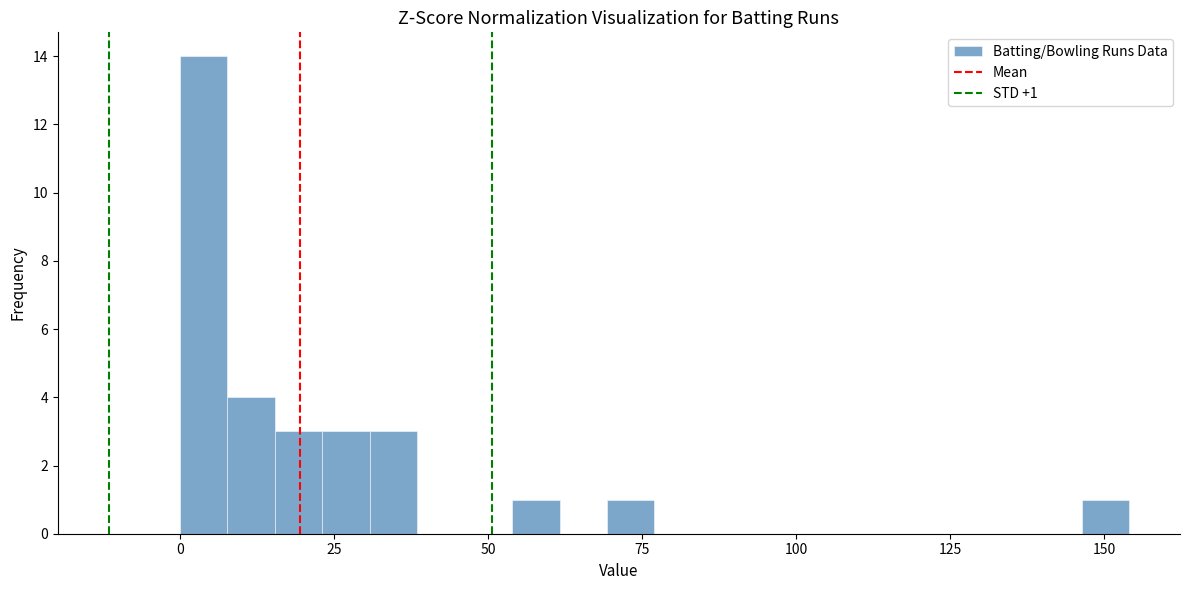

Around what value on the x-axis is the tallest bar? Give the approximate position of its centre, as read against the axis.

5